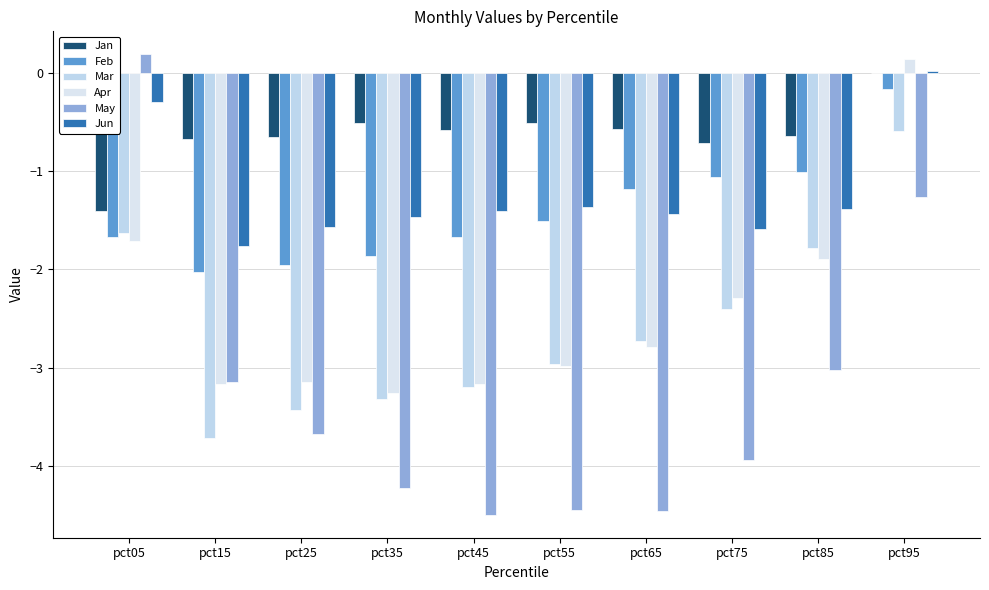

What is the minimum value shown in the chart?

-4.5